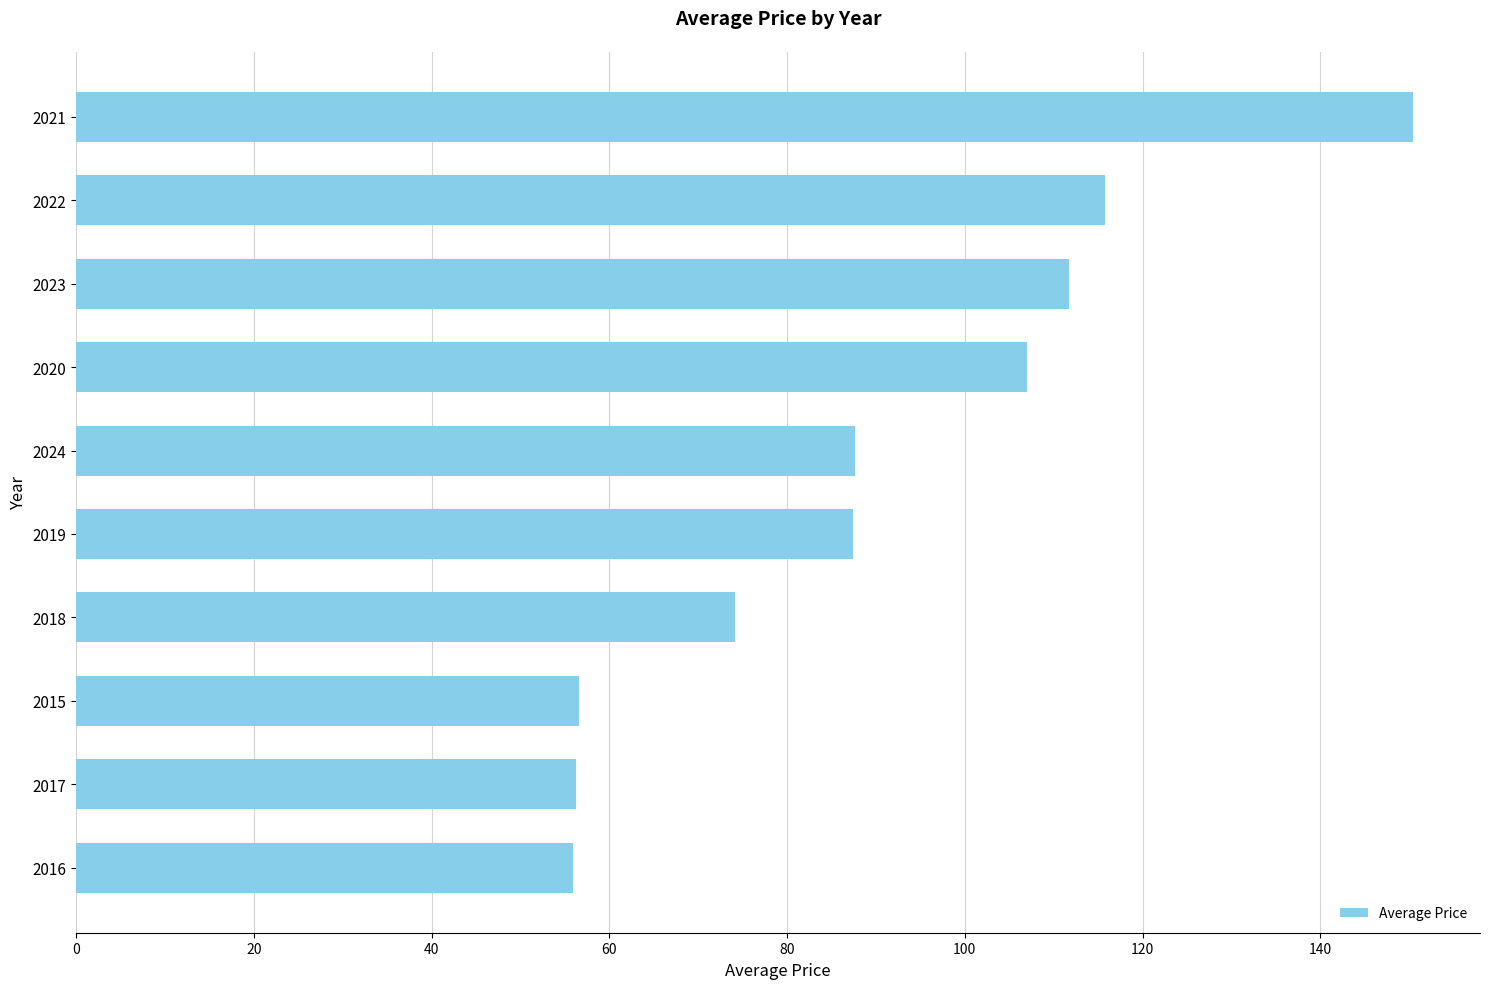

The value at 2017 is 19.1. True or false?

False